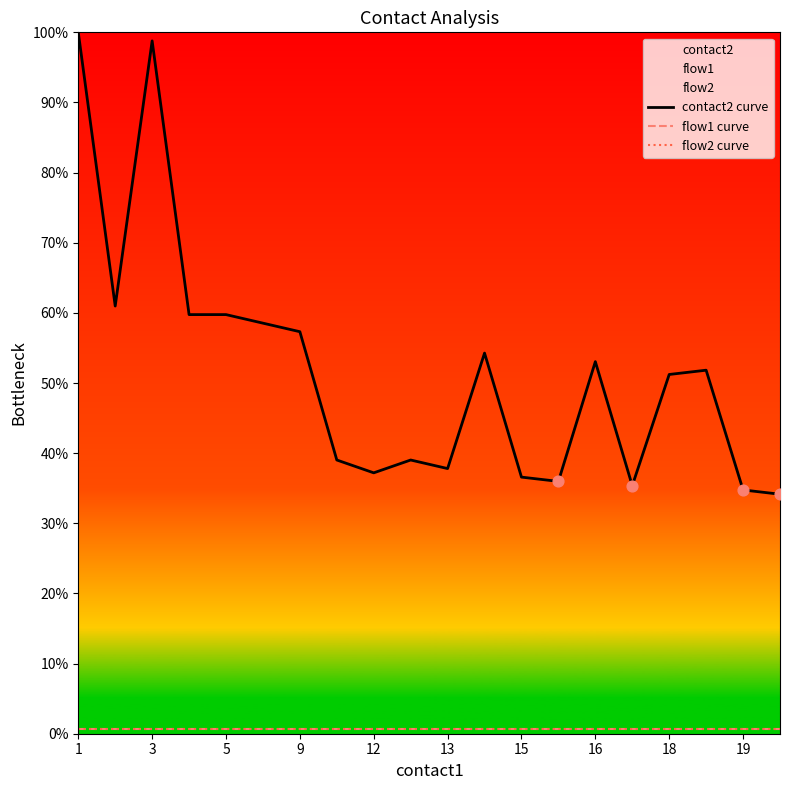

Which series has the widest spread of Y values?

contact2 curve